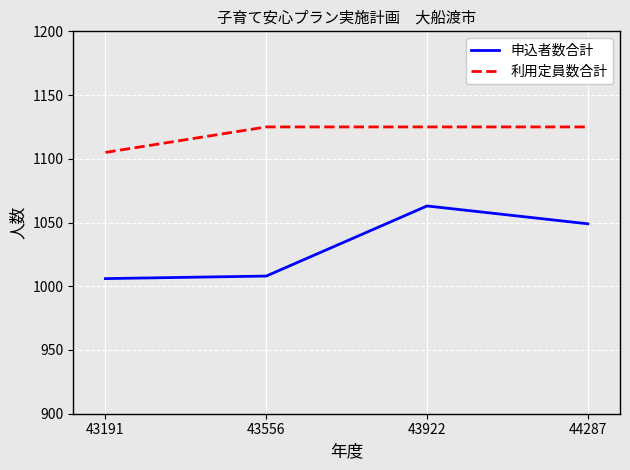

What is the spread (max minus min) of values at 43922?

62